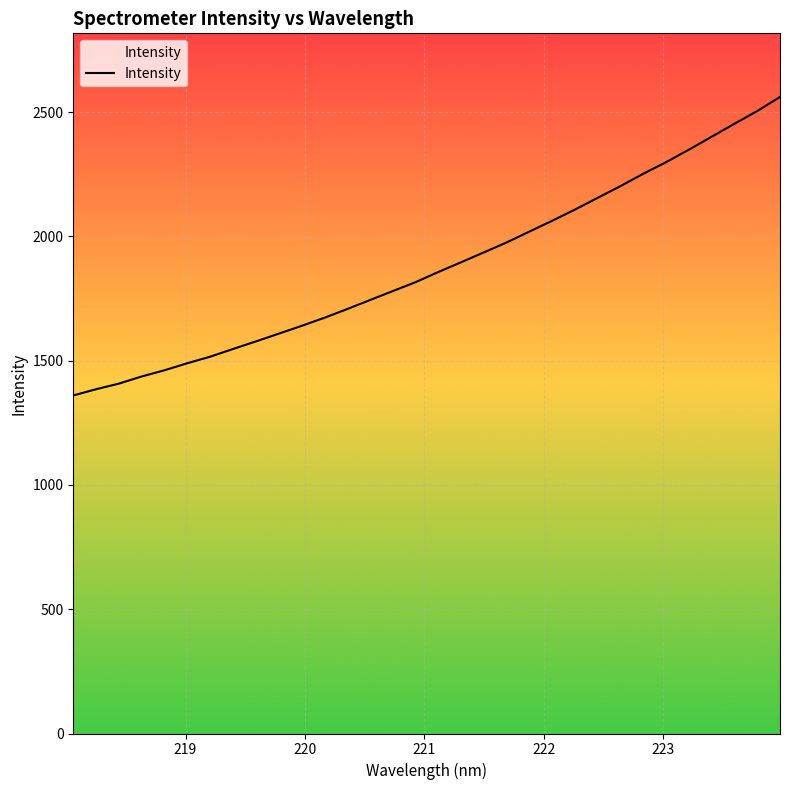

What is the smallest value displayed?

1360.0